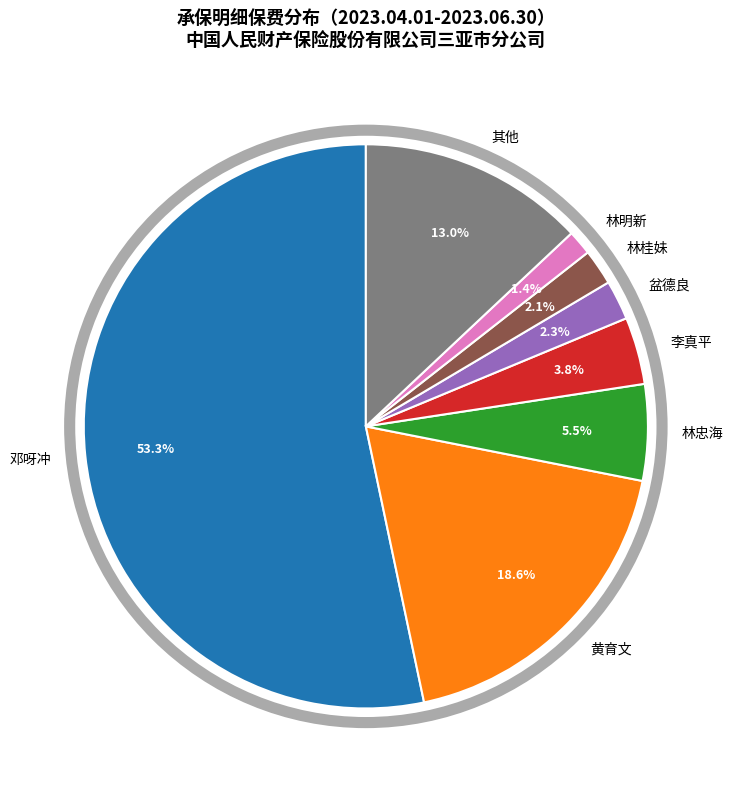

Which has a higher value, 黄育文 or 李真平?

黄育文